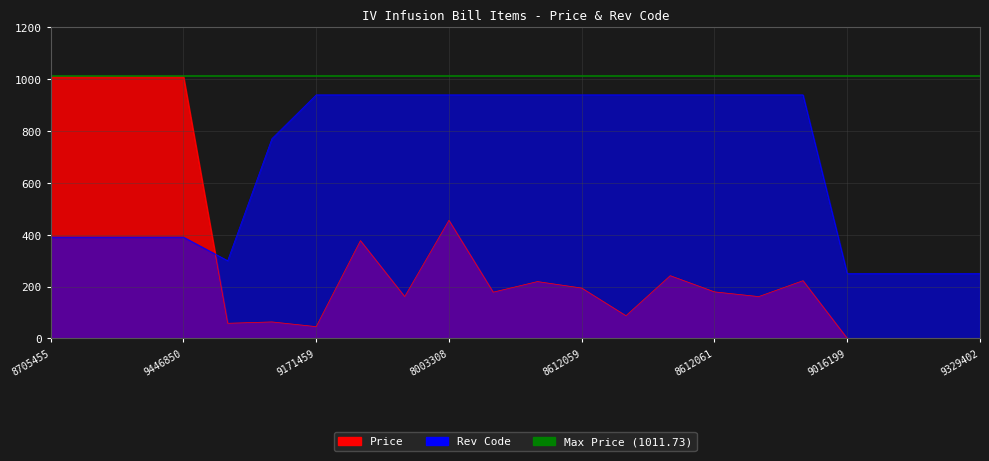

What is the sum of all Rev Code values?

14915.0